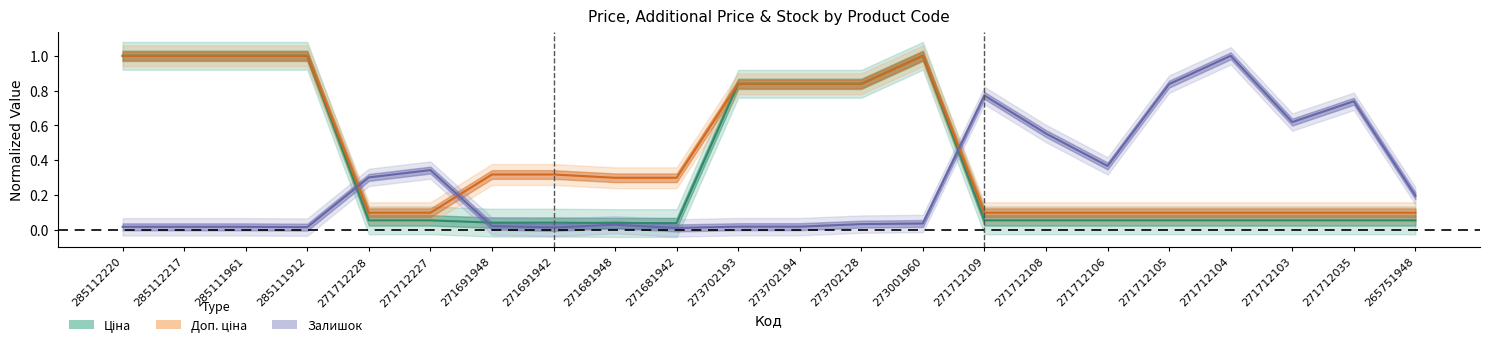

Rank the series by their average value, from lowest to highest.

Залишок, Ціна, Доп. ціна